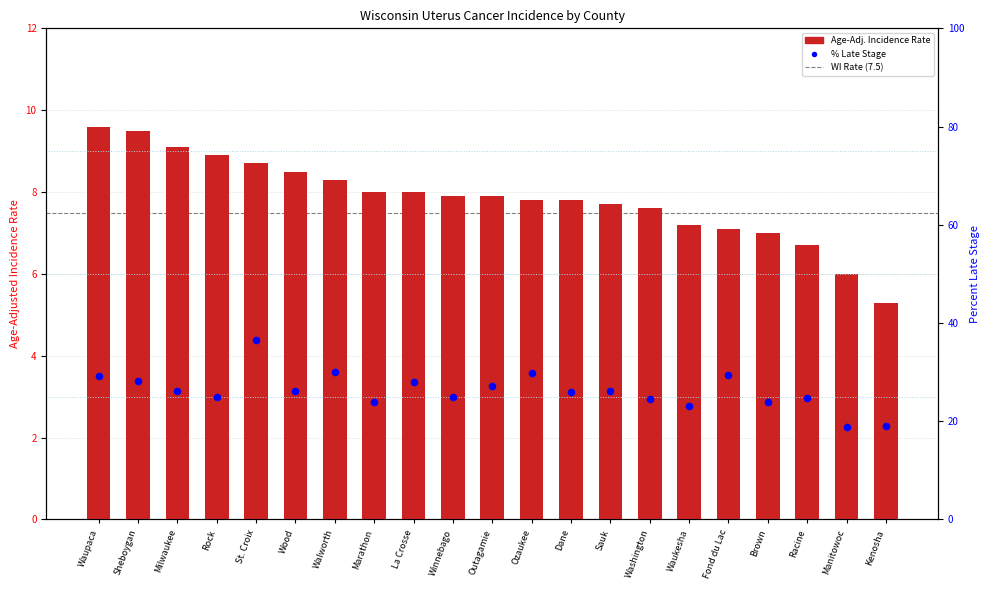

Which series contains the highest Y value?

% Late Stage